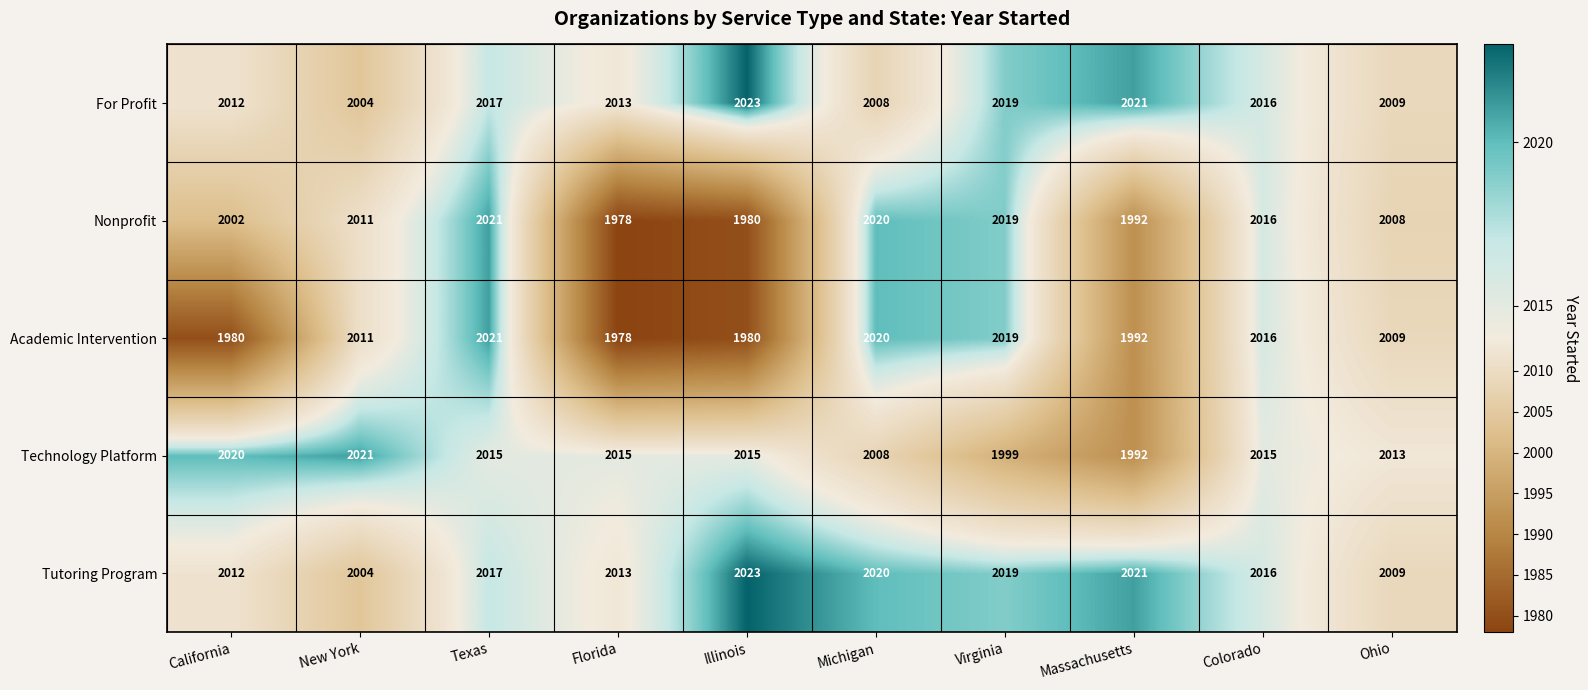

List the labels in order of For Profit value, largest first.

Illinois, Massachusetts, Virginia, Texas, Colorado, Florida, California, Ohio, Michigan, New York